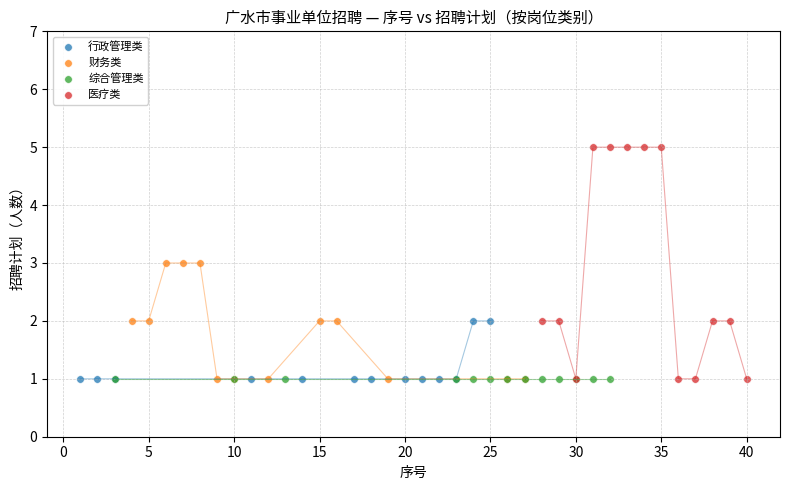

Which series contains the highest Y value?

医疗类